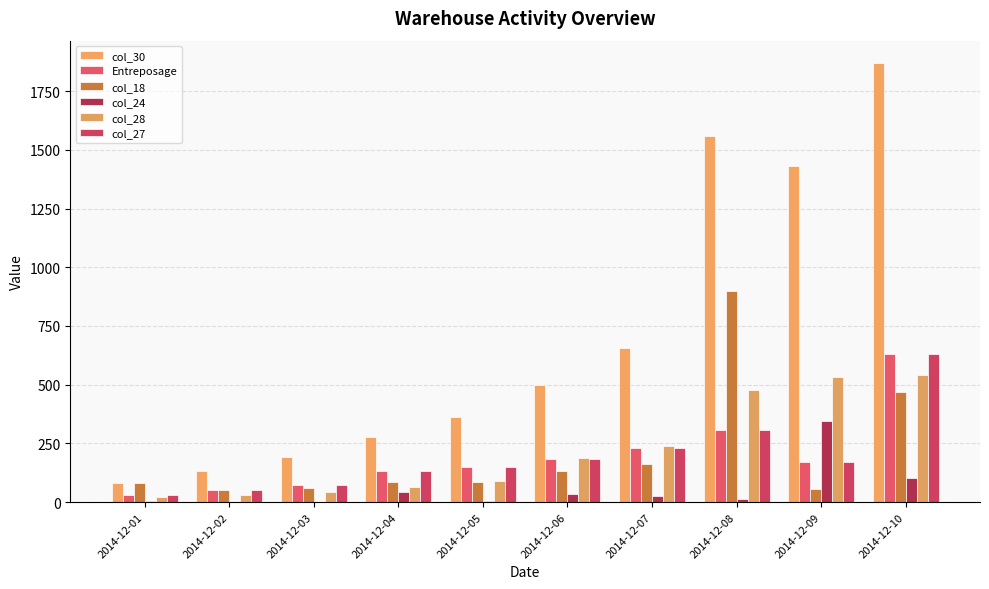

What is the value of the col_30 bar at the 5th from the left?

364